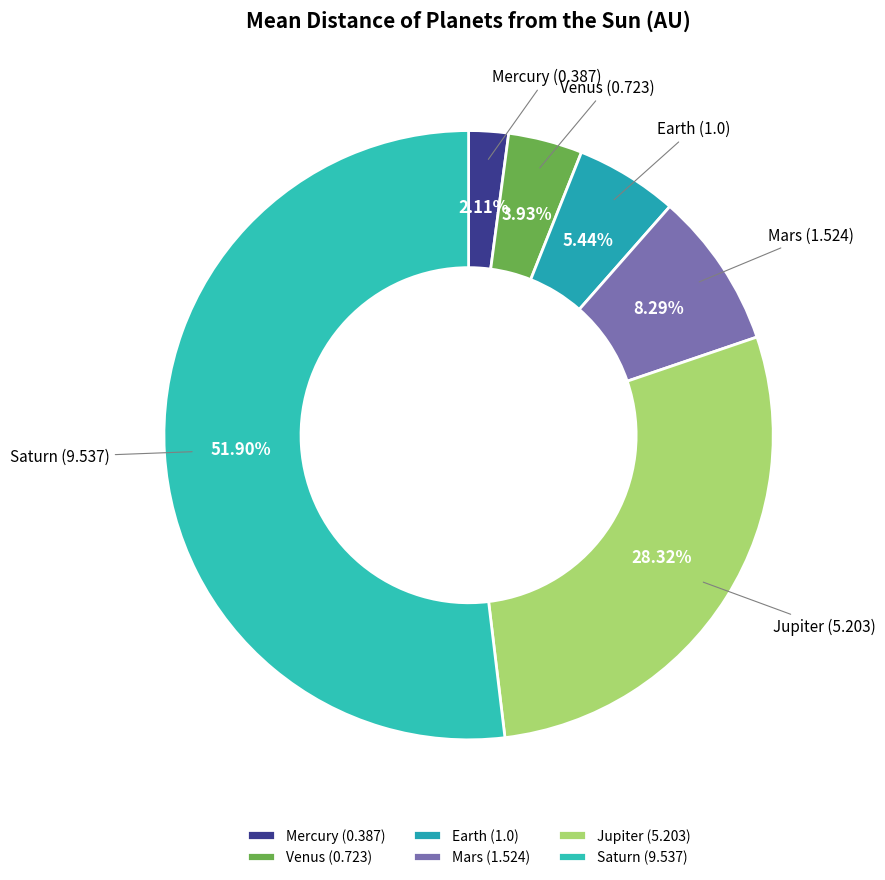

Which has a higher value, Venus or Mercury?

Venus